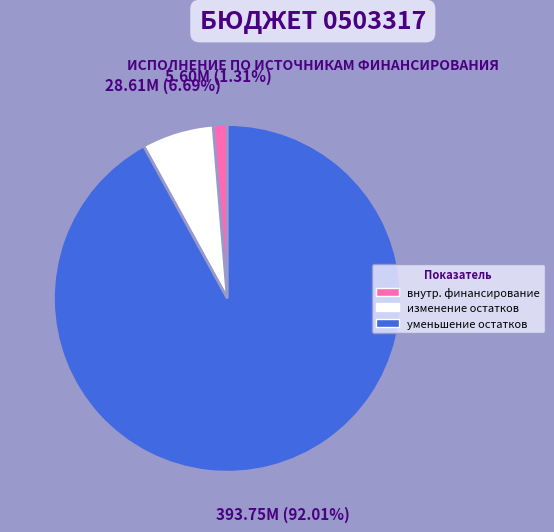

Does any single category account for the majority?

Yes